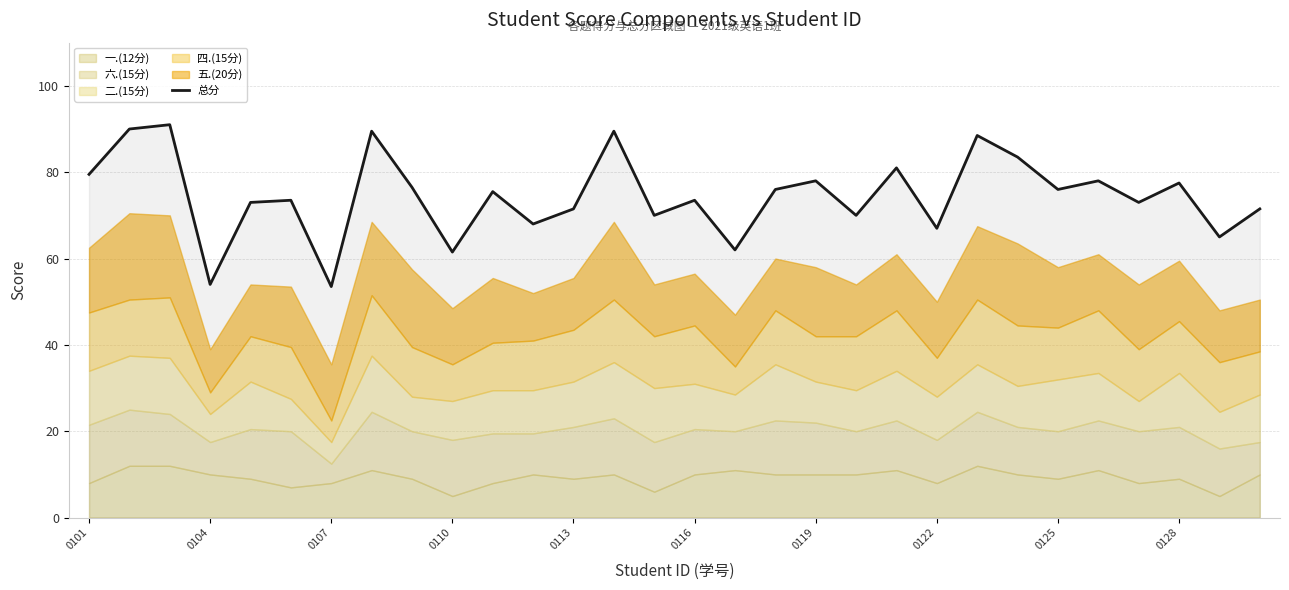

Does the chart display data point markers on the line(s)?

No